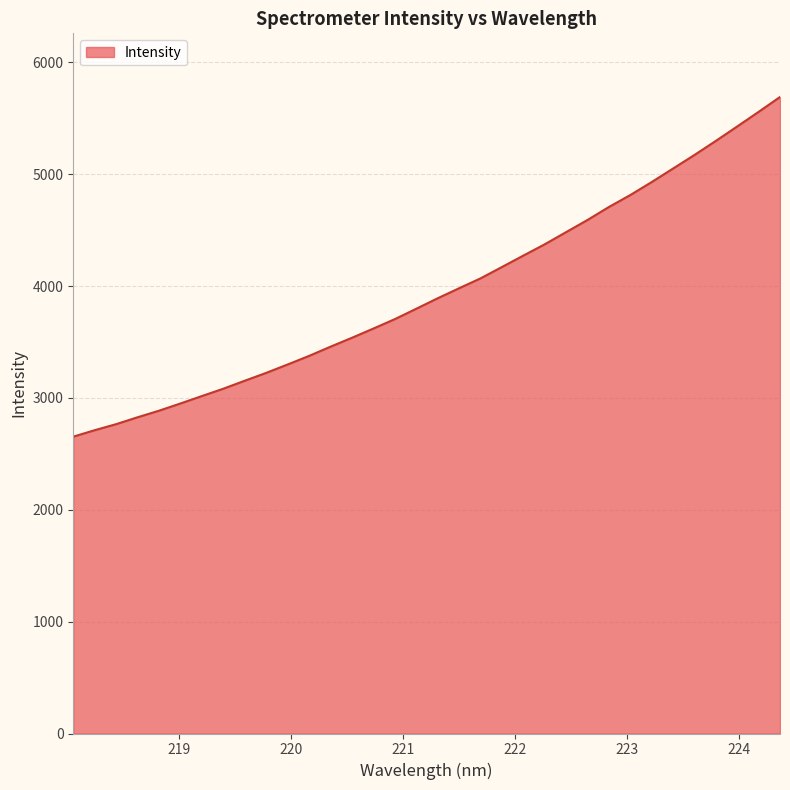

What is the minimum value shown in the chart?

2654.1